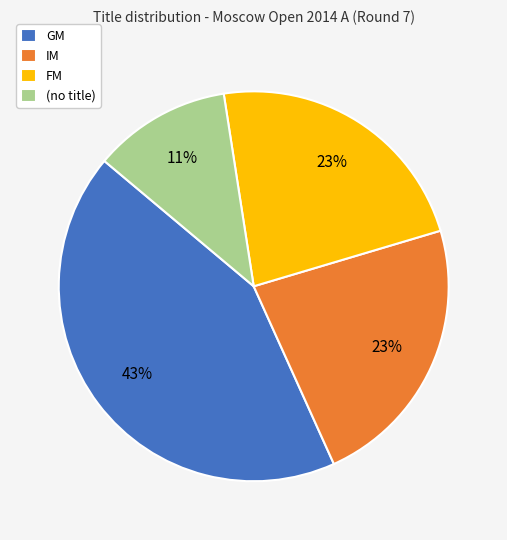

To the nearest percent, what percentage of the pie is GM?

43%